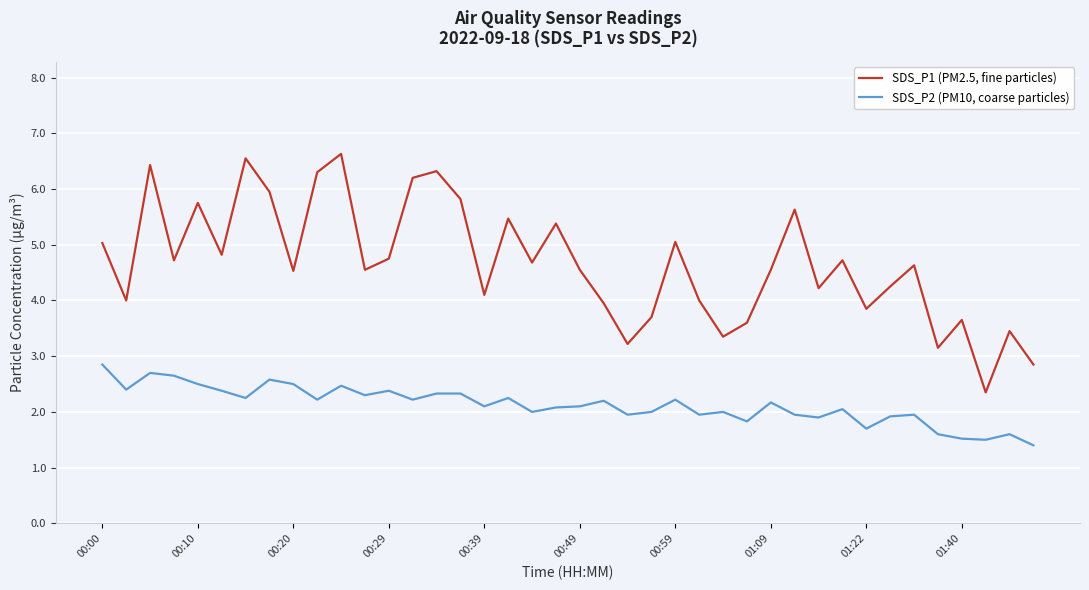

What is the highest value of the SDS_P1 (PM2.5, fine particles) series?

6.6